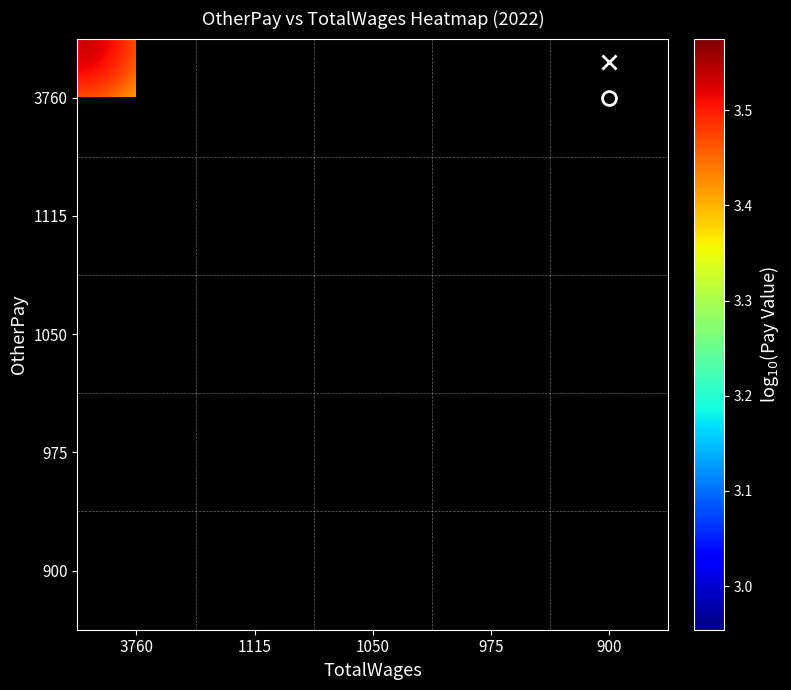

Where does the 3760 series first go above 3?

3760